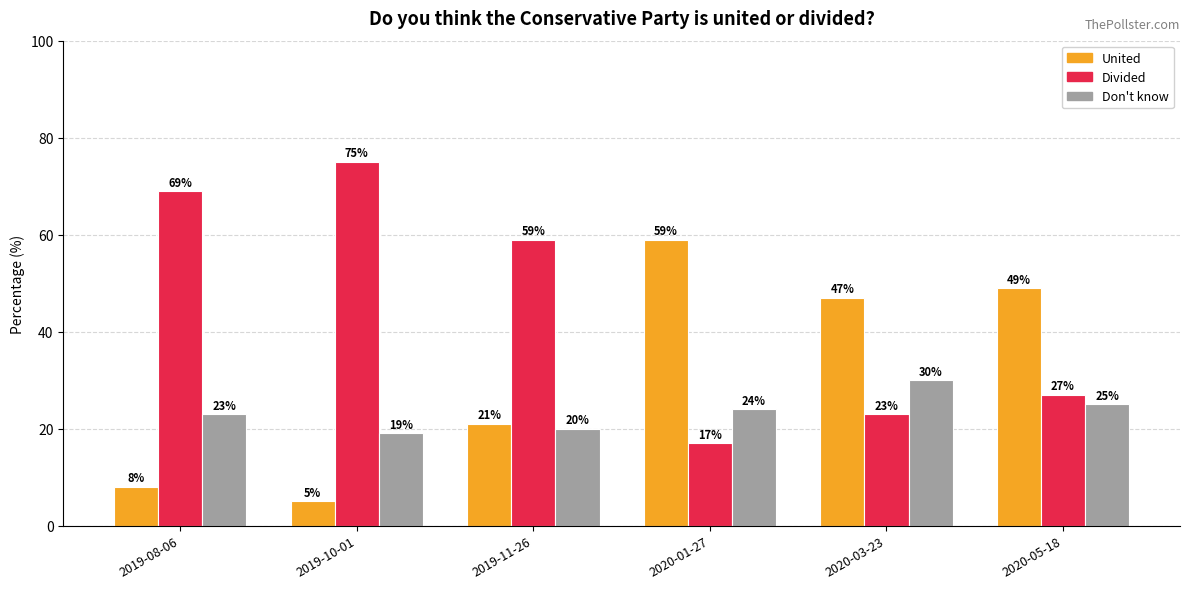

Rank the series by their average value, from highest to lowest.

Divided, United, Don't know